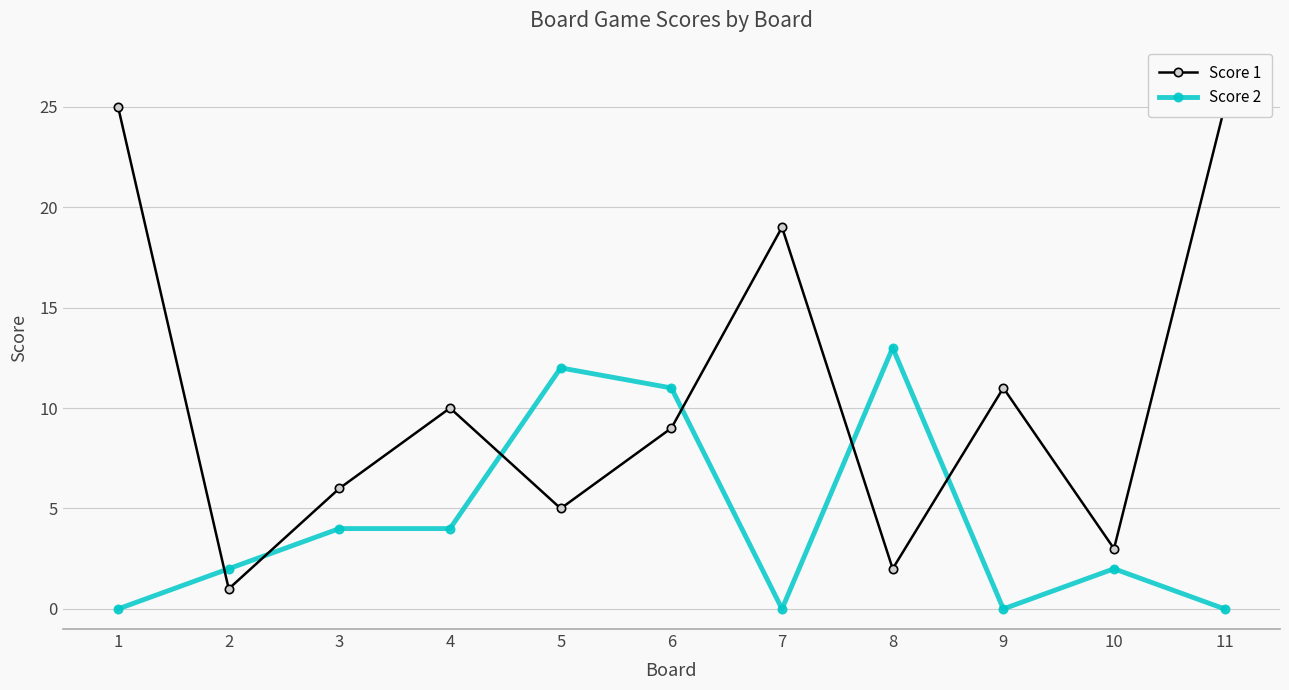

Which series has the largest total across all categories?

Score 1